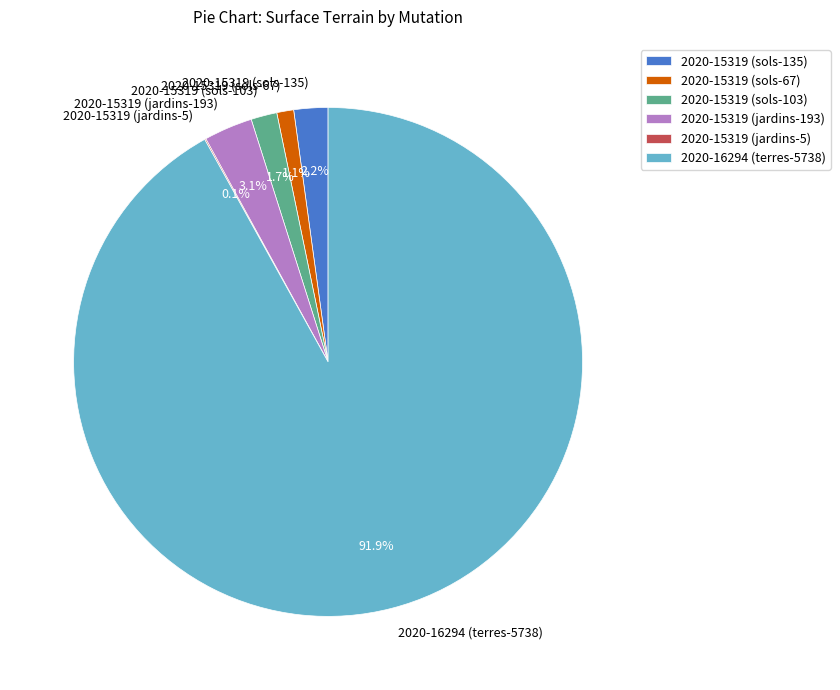

Which has a higher value, 2020-15319 (sols-103) or 2020-15319 (jardins-193)?

2020-15319 (jardins-193)